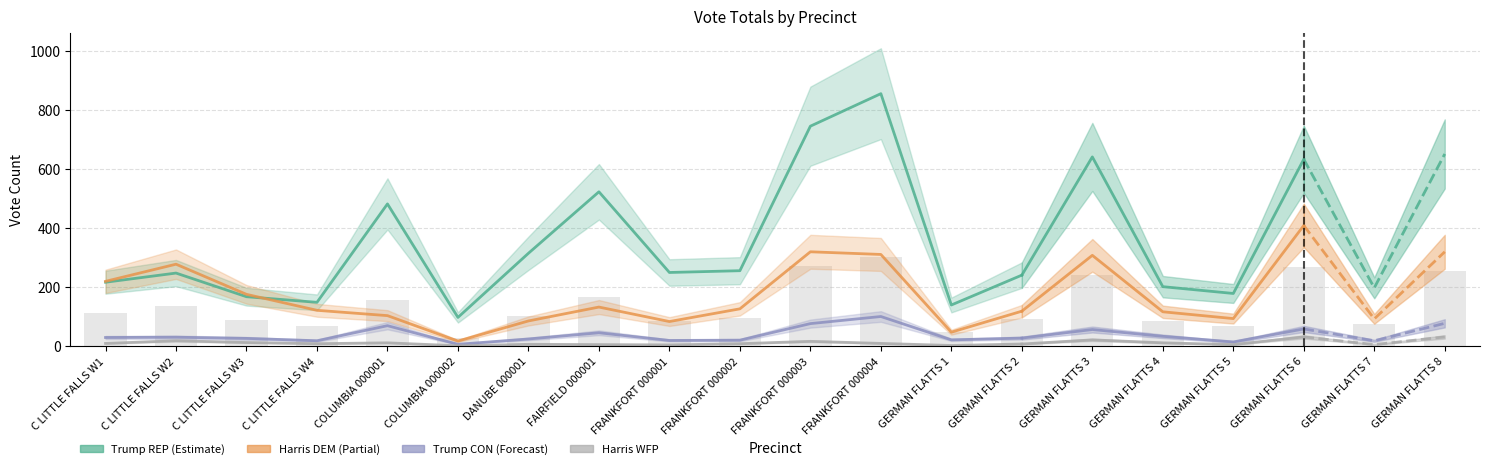

What is the label of the 13th bar from the left?

GERMAN FLATTS 1